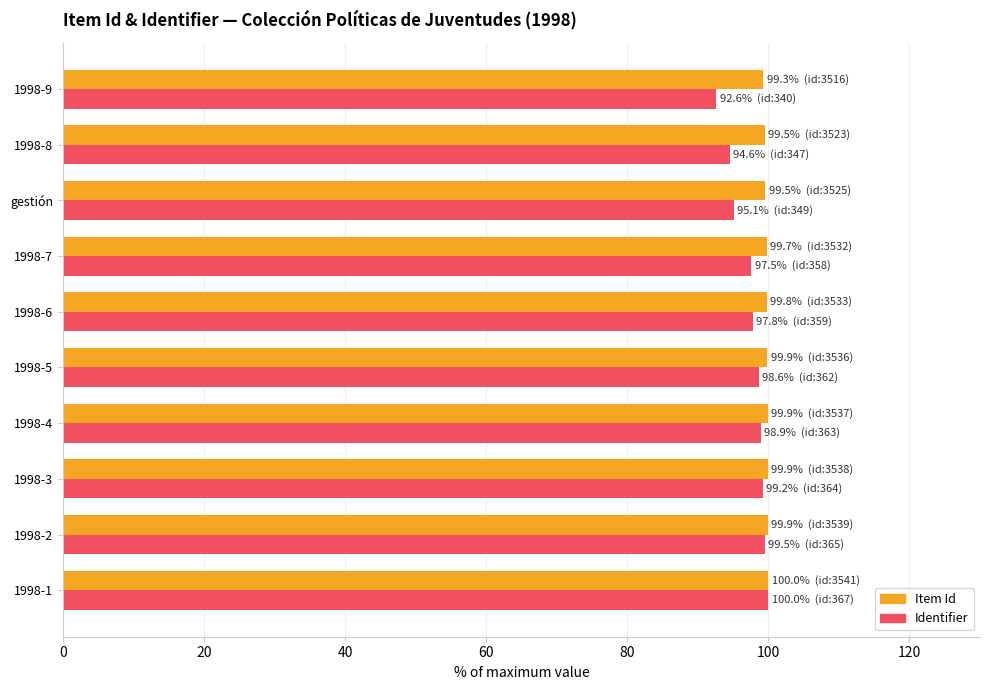

What is the average value of the Item Id series?

99.7